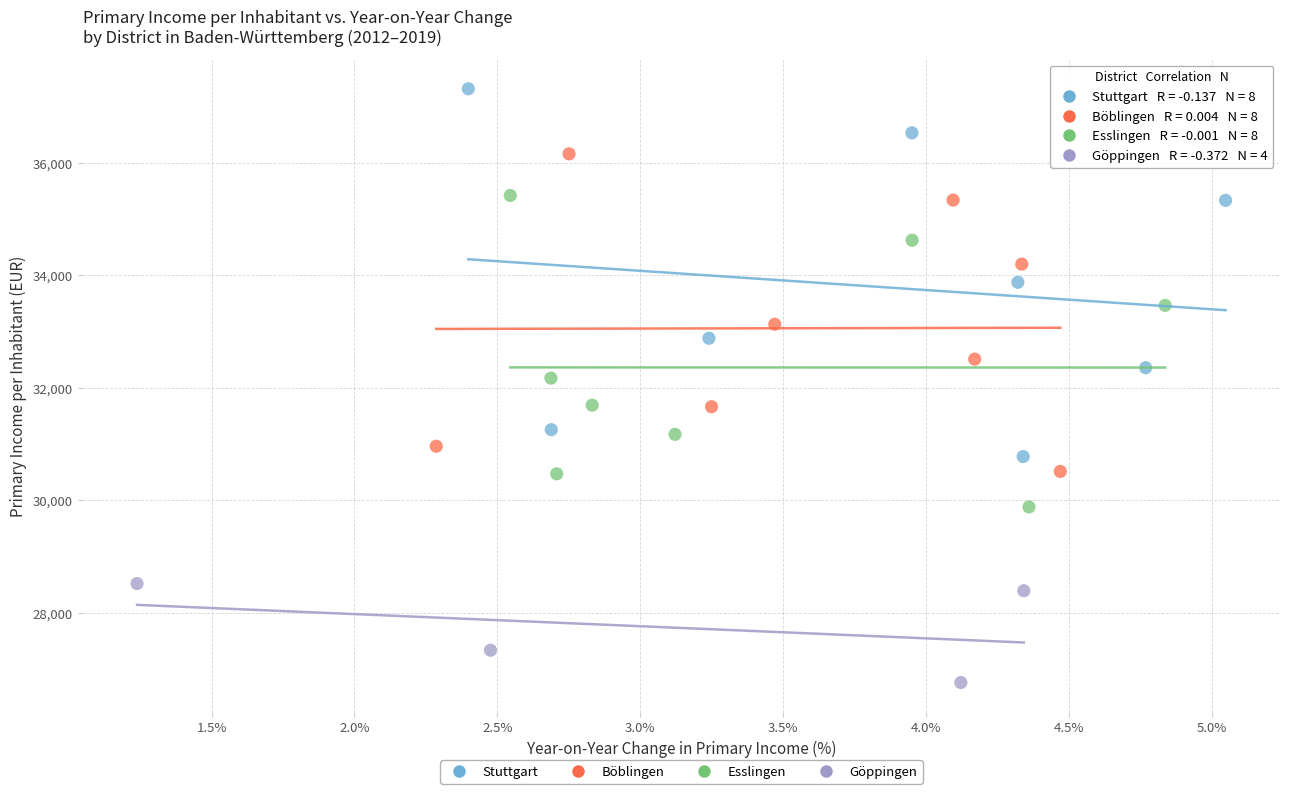

What are all the series names shown in the legend?

Stuttgart, Böblingen, Esslingen, Göppingen